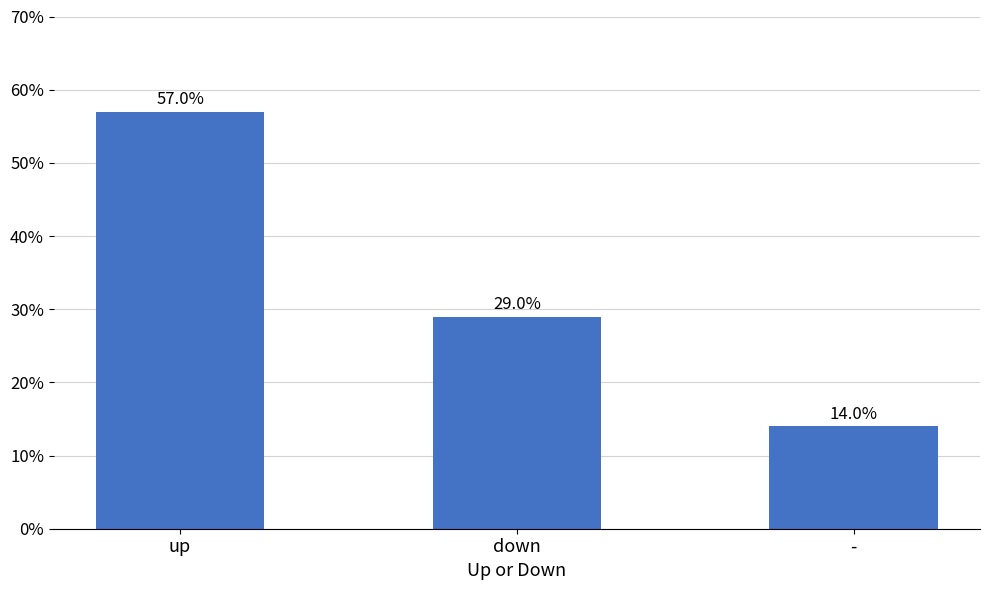

Which category has the highest value across all series?

up